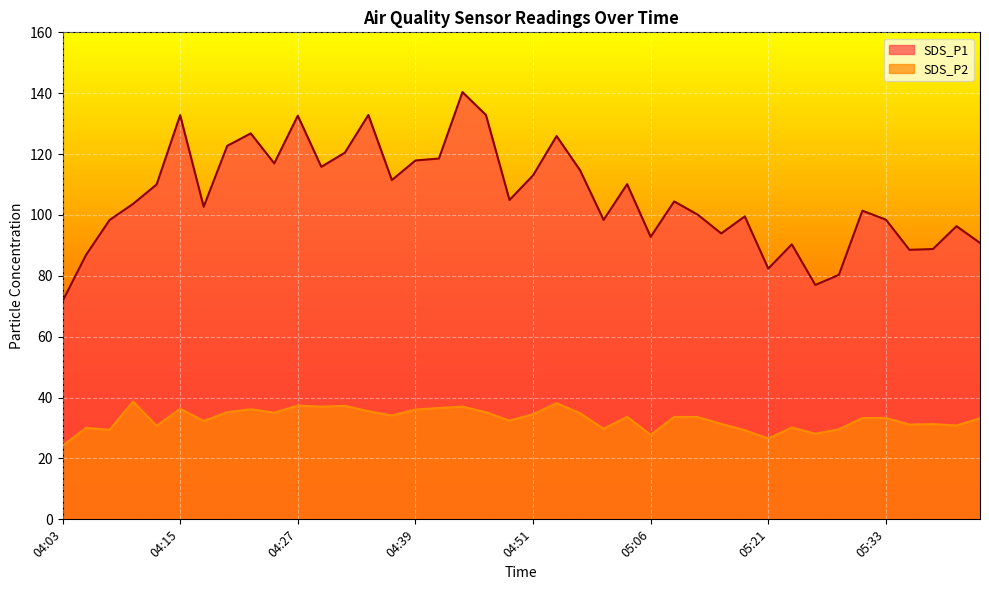

Is it true that SDS_P1 equals 82.4 at 05:21?

True